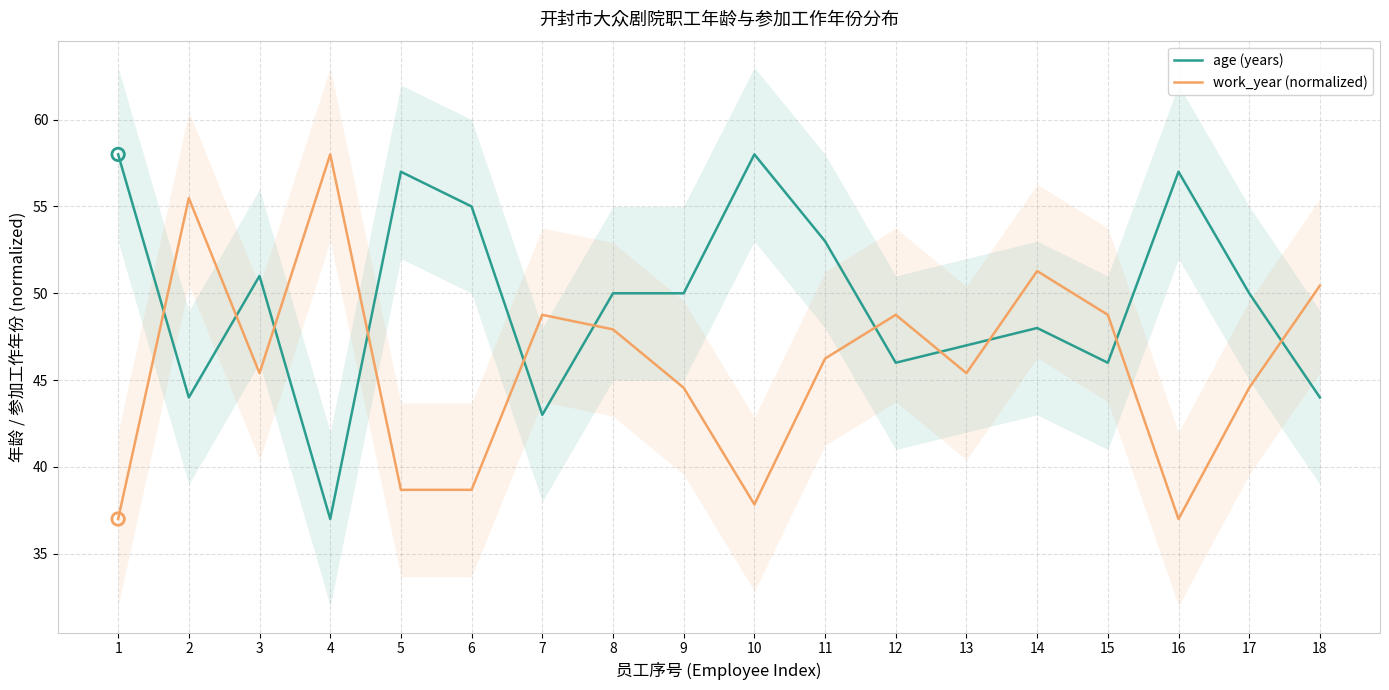

Which series has the widest spread of Y values?

age (years)